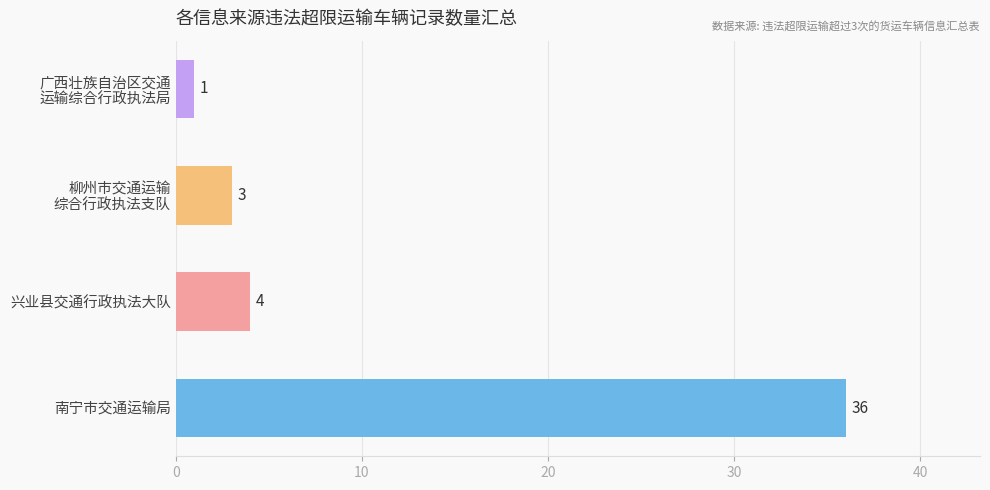

Where is the data nearest to the value 18?

兴业县交通行政执法大队